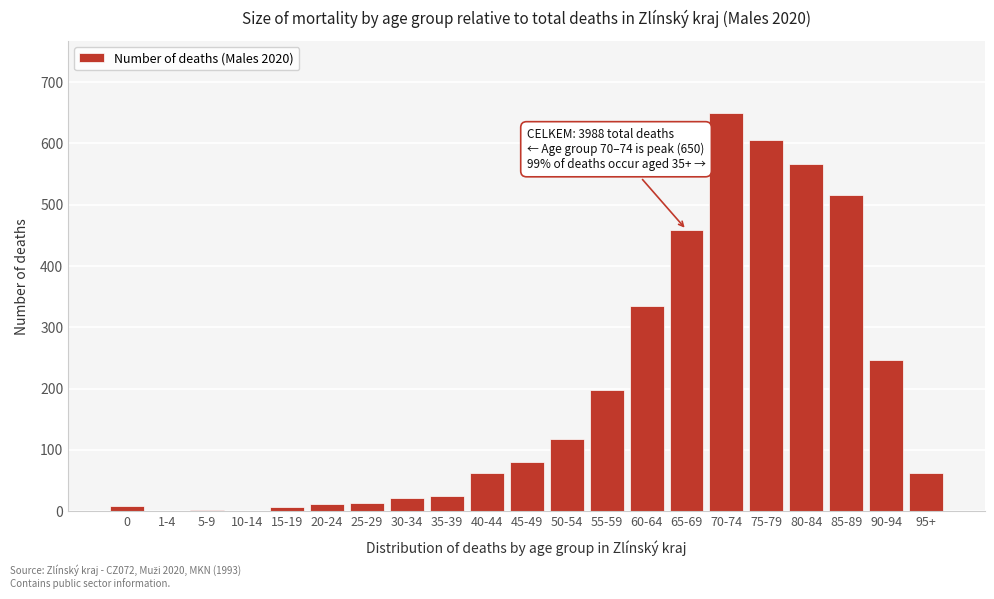

What is the sum of all values?

3988